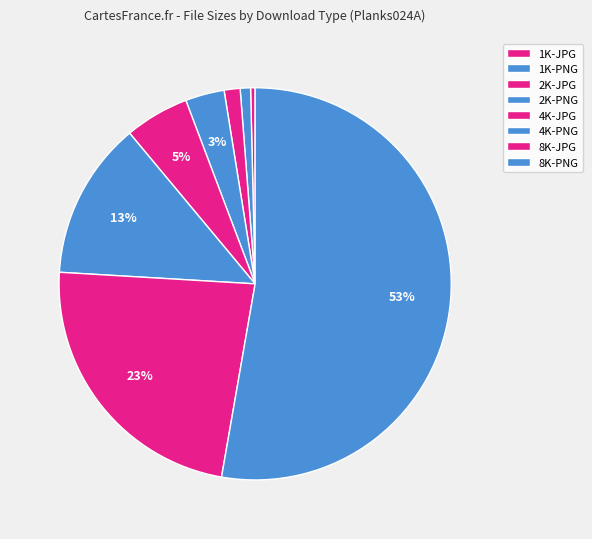

Which category has the smallest portion of the pie?

1K-JPG